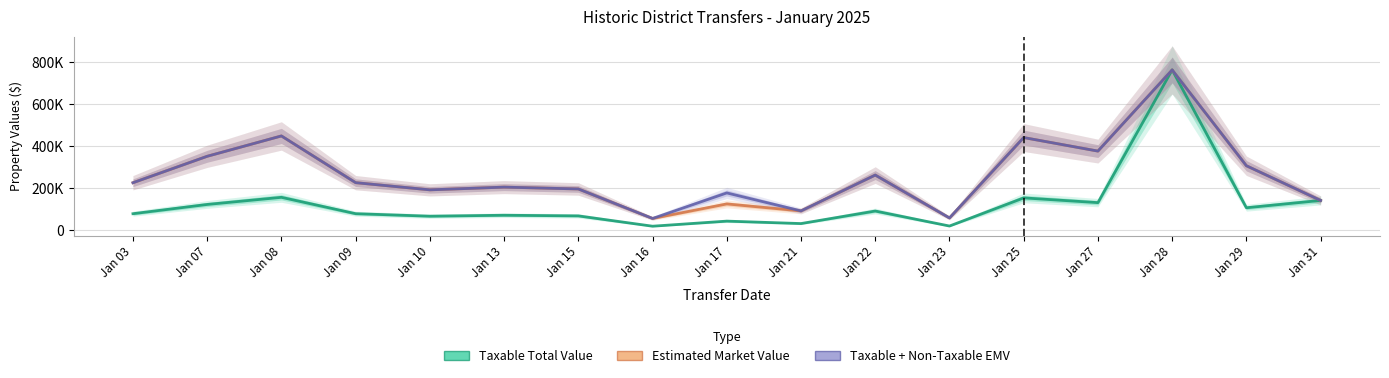

What value does the Taxable Total Value series have at Jan 03?

79450.0